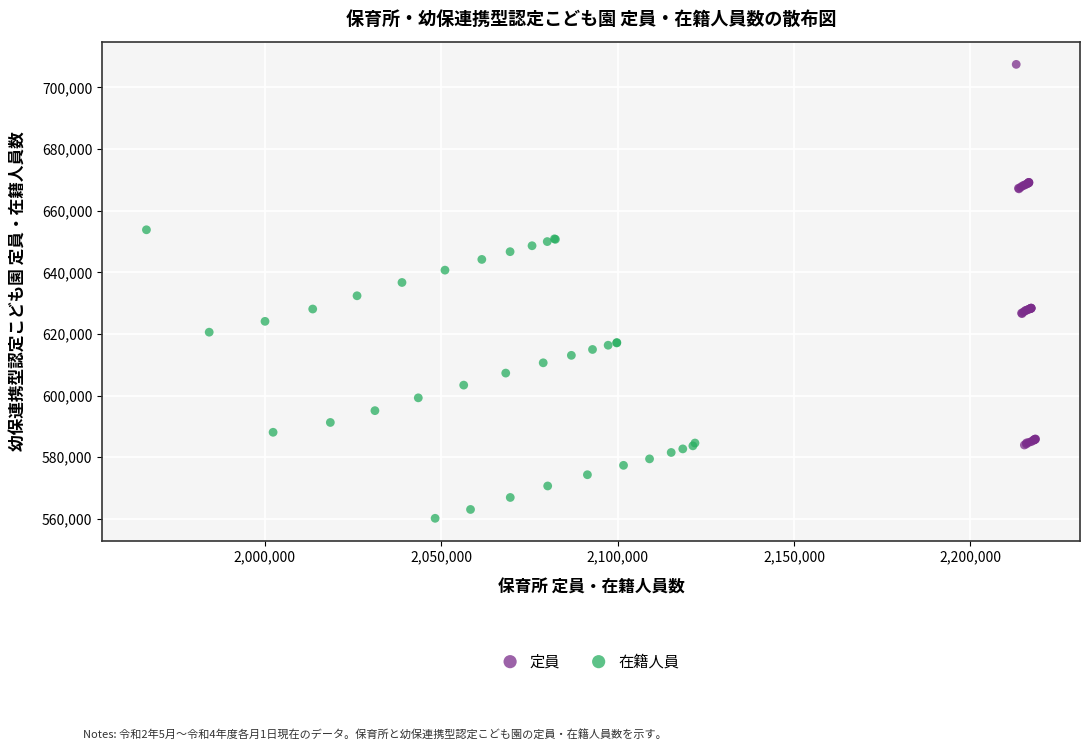

Which series reaches the maximum Y coordinate?

定員